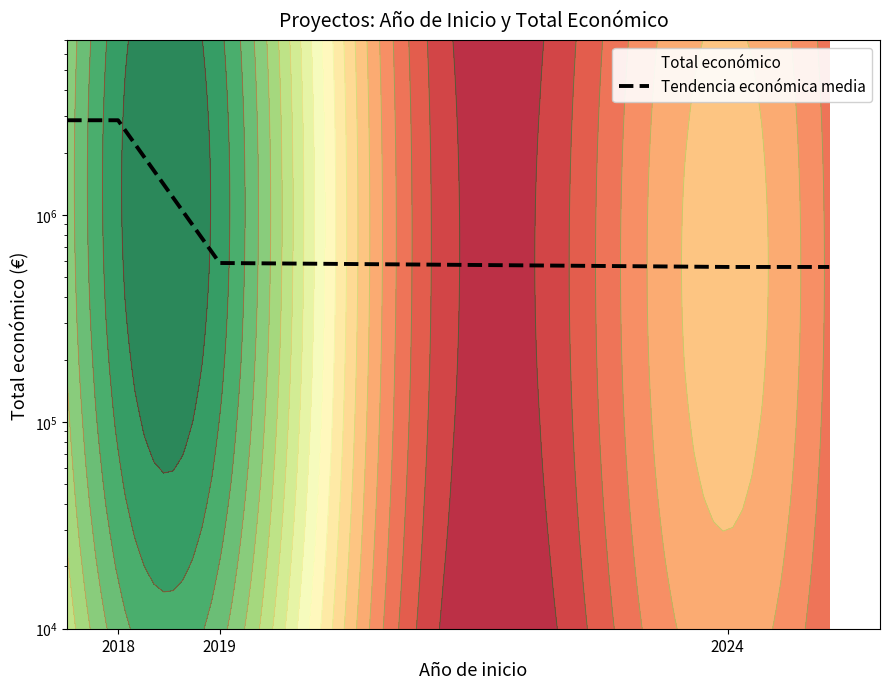

Which label corresponds to the largest value in the chart?

2018